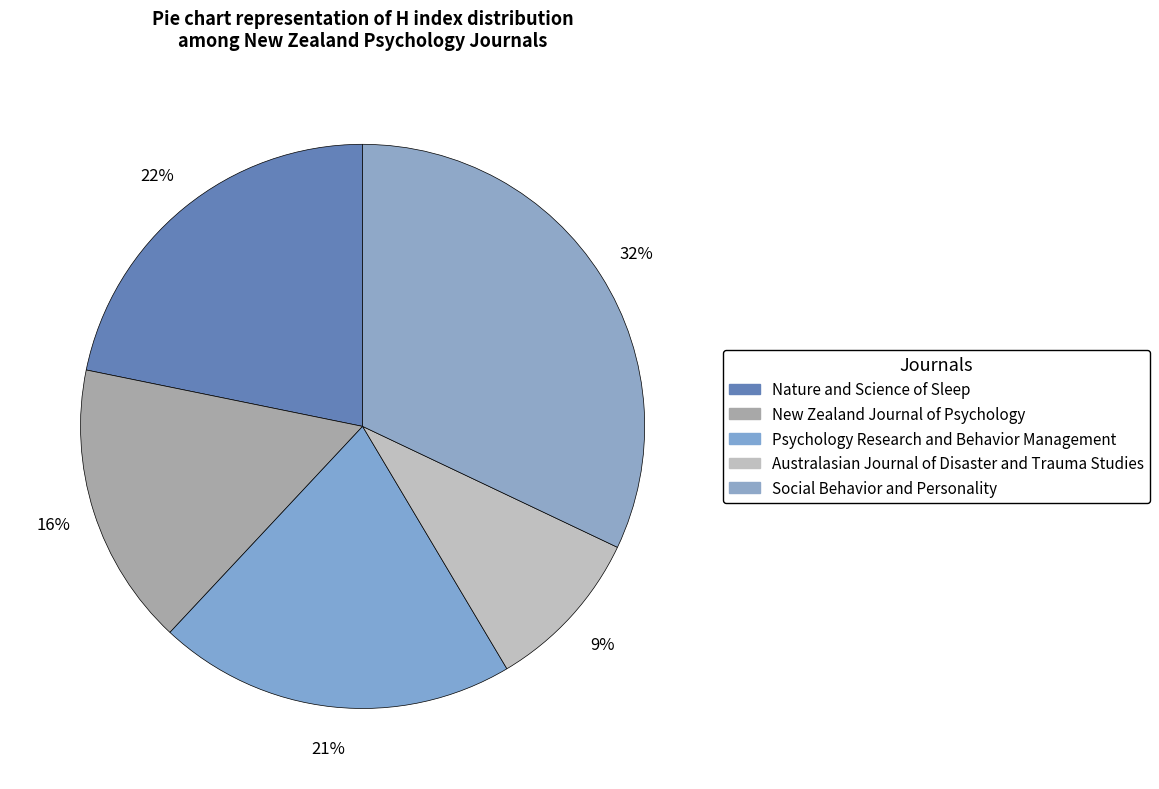

Count the number of slices in the pie.

5